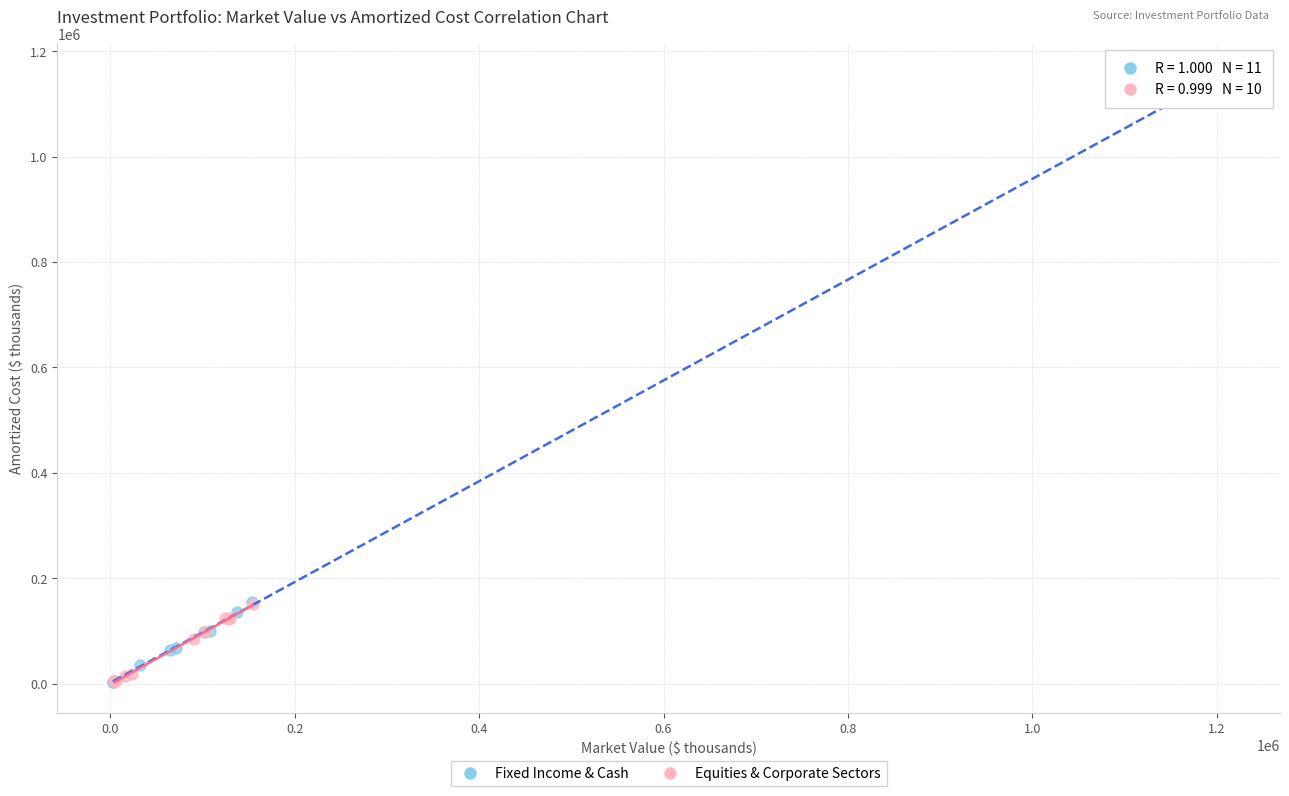

Which series contains the highest Y value?

Fixed Income & Cash